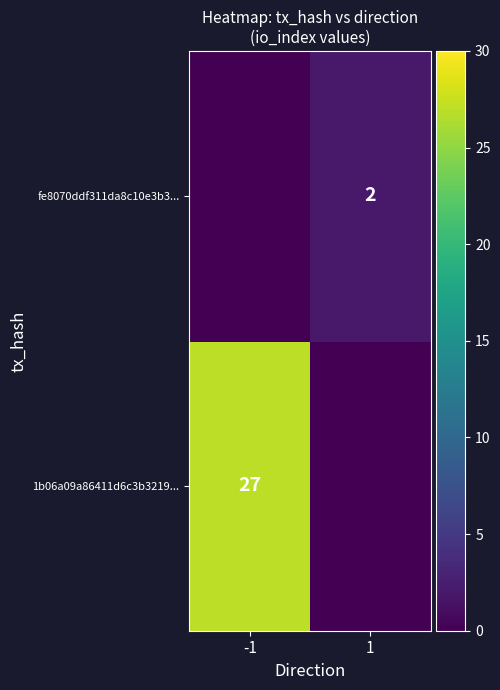

What is the spread (max minus min) of values at 1?

2